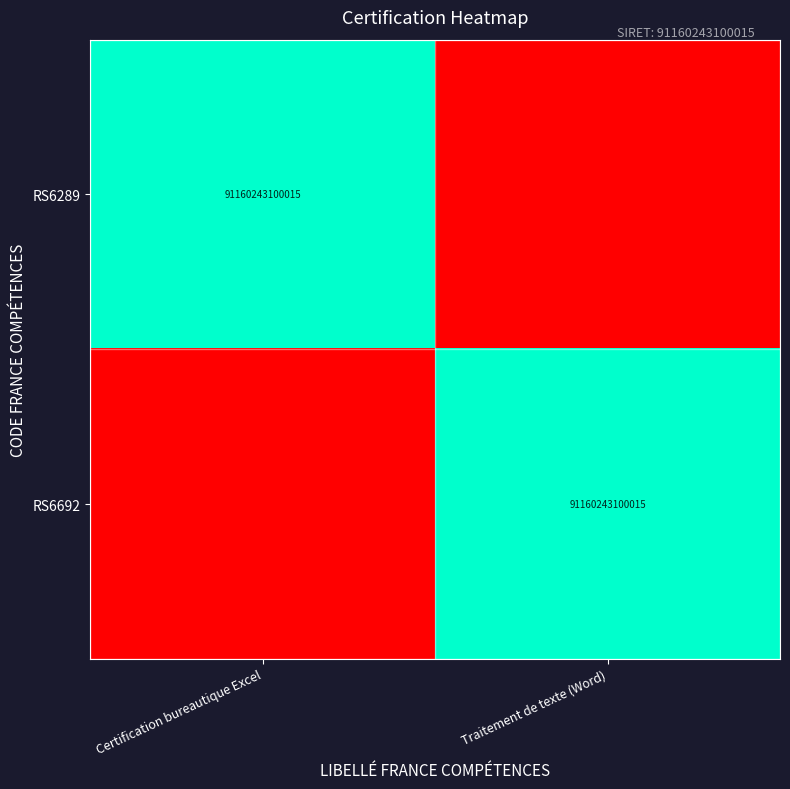

The RS6289 series shows 91160243100015 at Certification bureautique Excel. True or false?

True